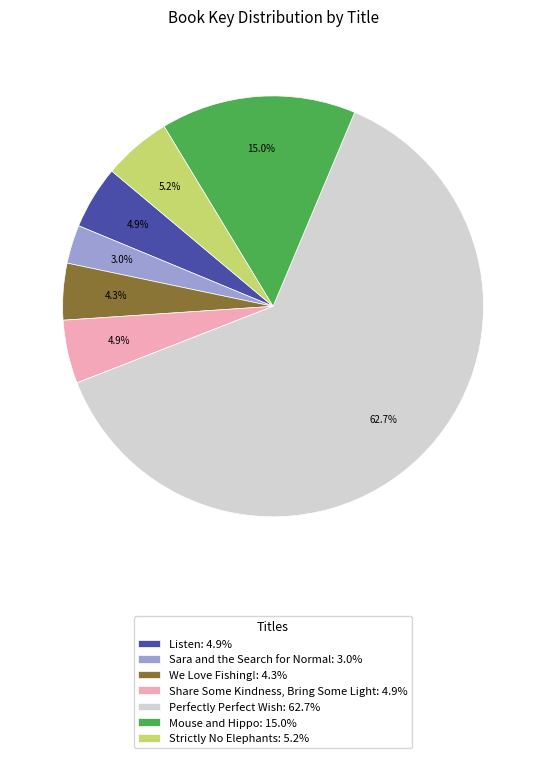

The Mouse and Hippo slice represents 3% of the pie. True or false?

False